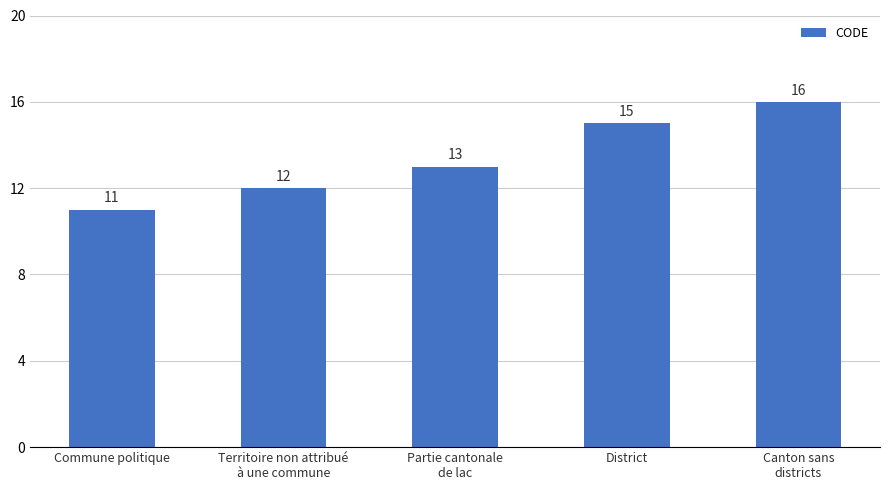

At which label is the value closest to 13?

Partie cantonale
de lac